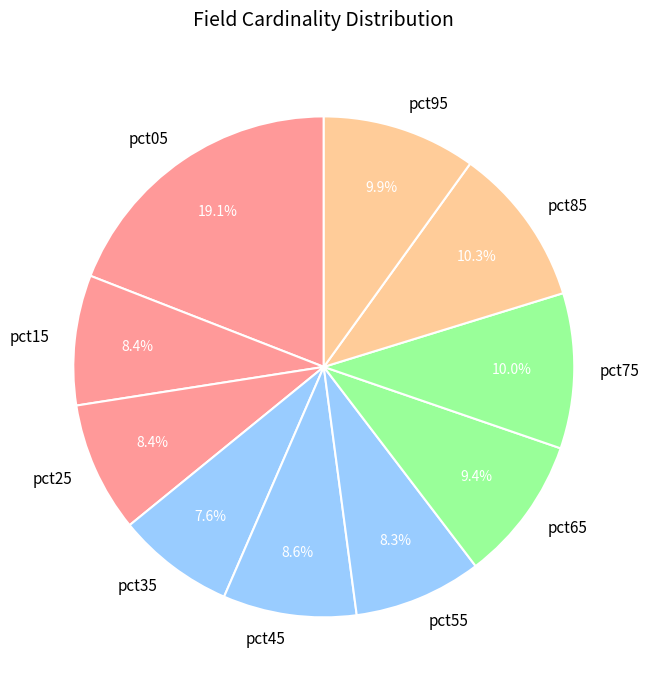

Is pct55 the majority of the pie?

No